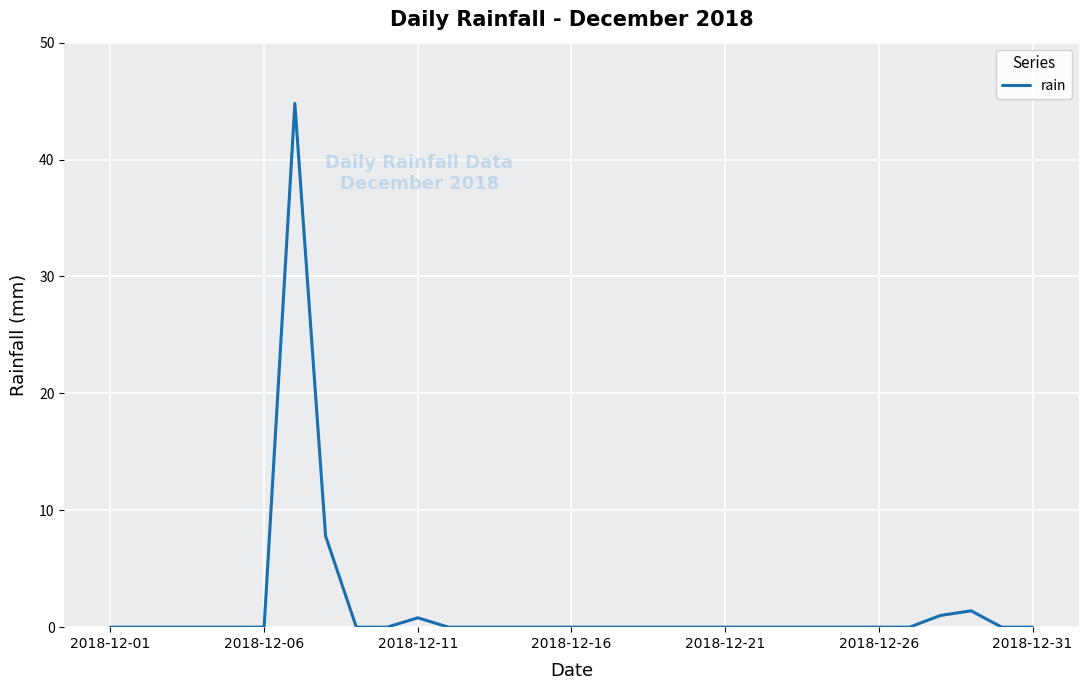

What is the difference between the second highest and minimum values?

7.8